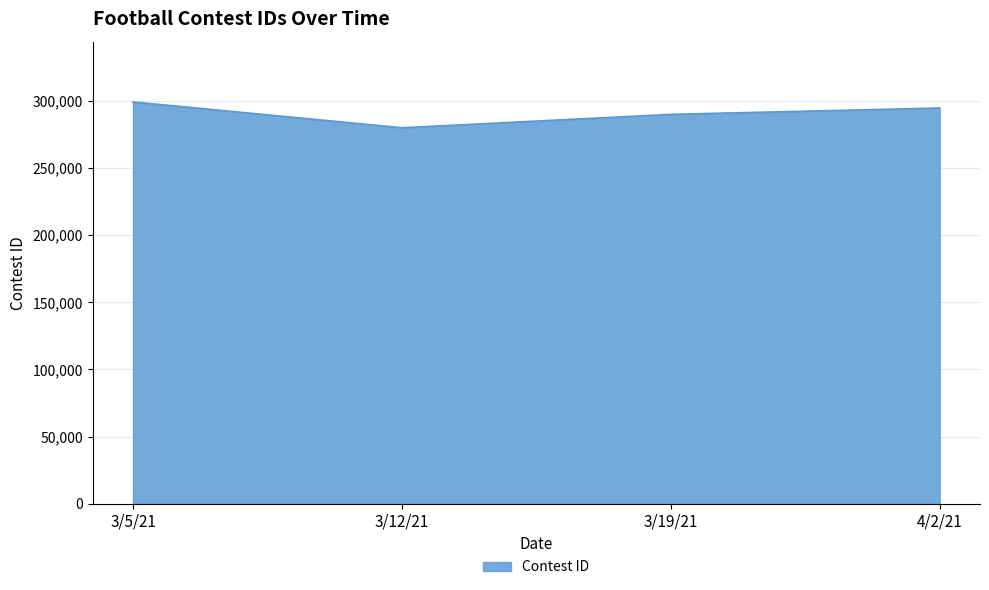

At which label does the data first exceed 294742?

3/5/21